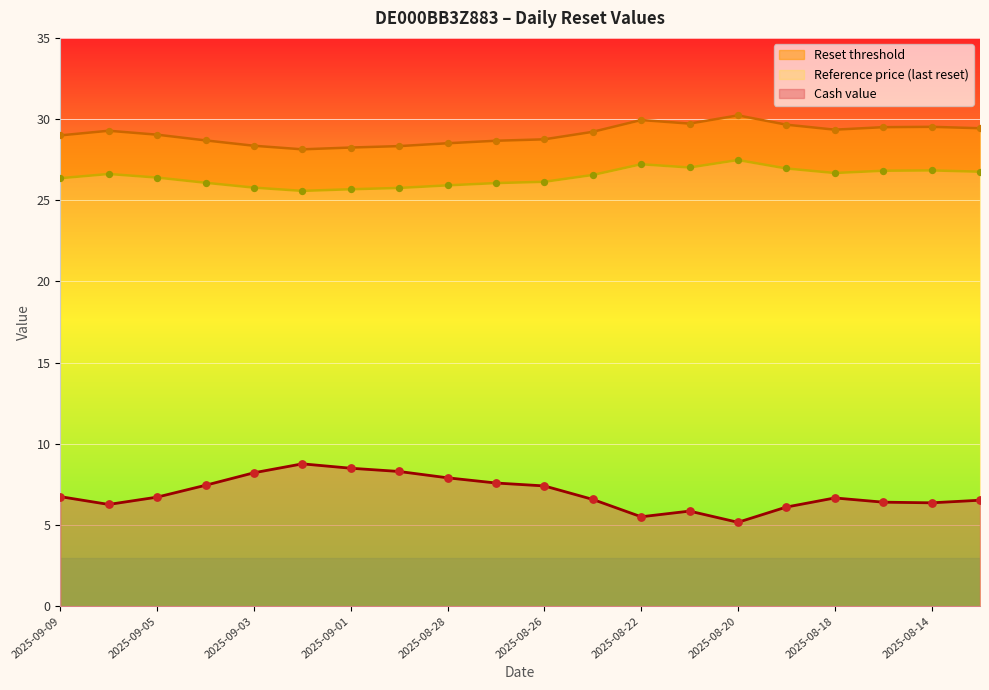

At how many categories does at least one series exceed 11?

20